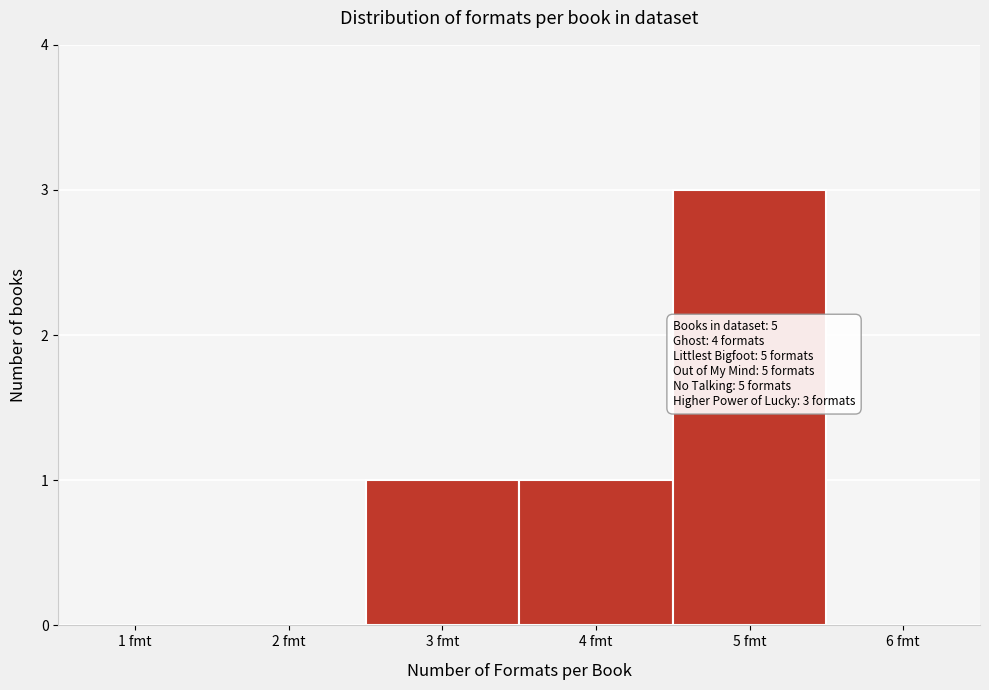

Over which range of the x-axis is the bar tallest?

4.5 to 5.5